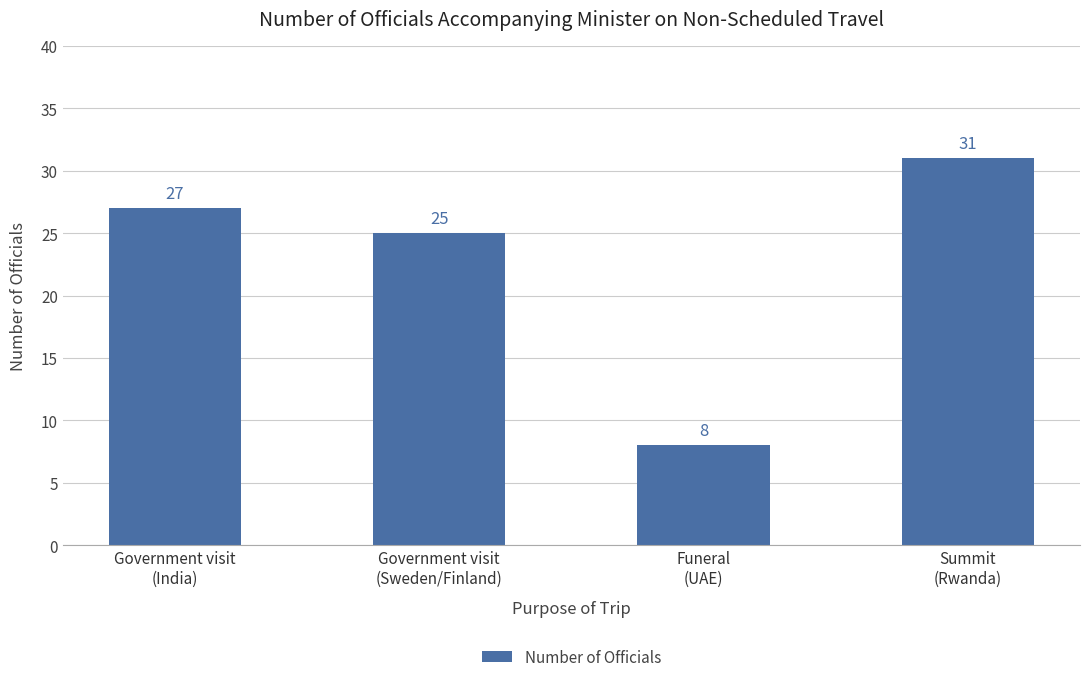

Reading left to right, transcribe all the data shown in this chart.

Government visit
(India)=27	Government visit
(Sweden/Finland)=25	Funeral
(UAE)=8	Summit
(Rwanda)=31